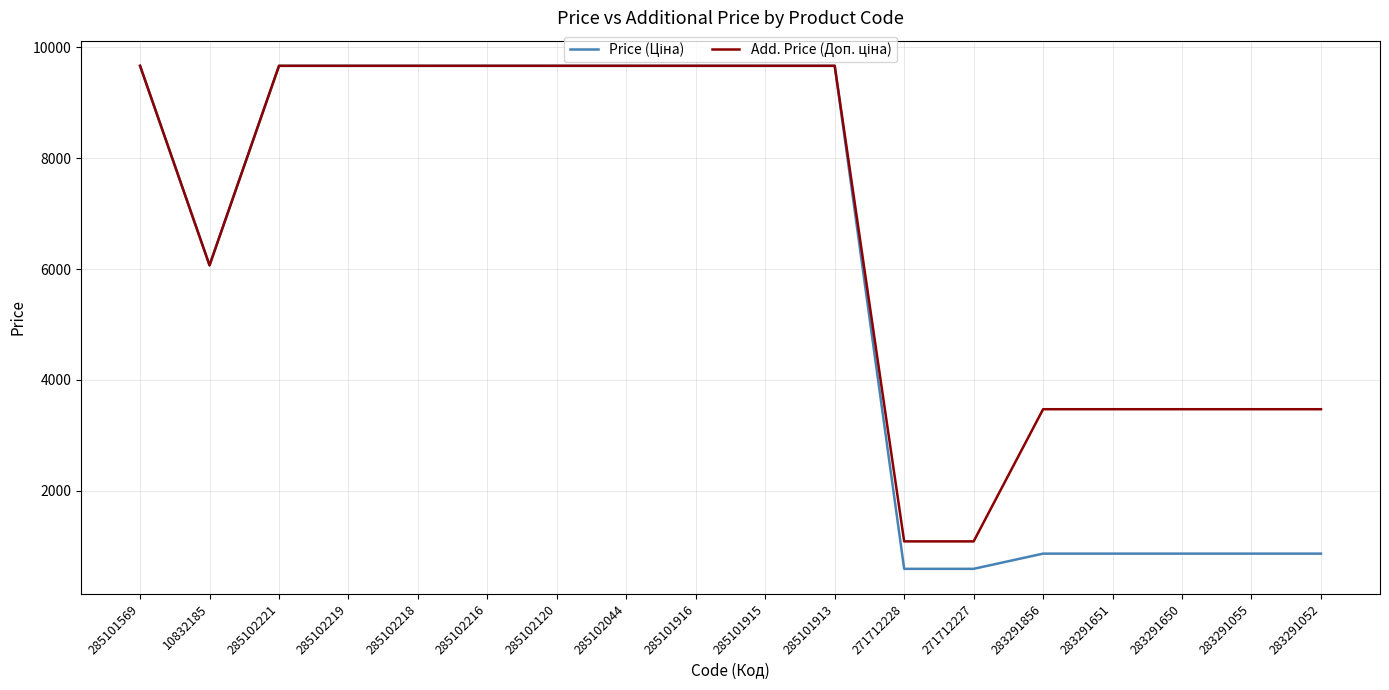

What is the greatest value displayed?

9664.7